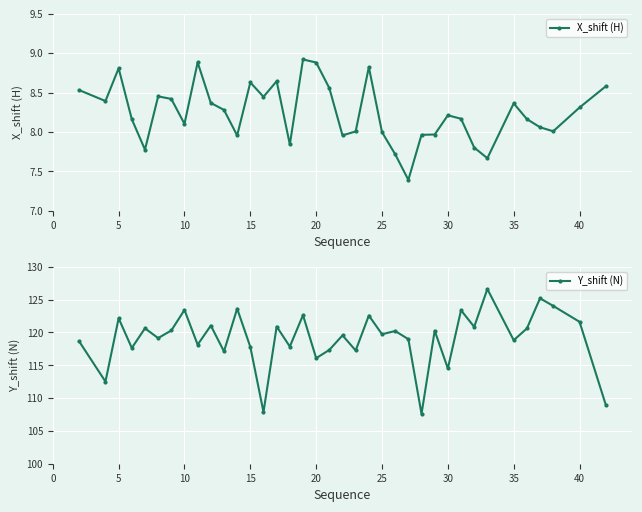

Where is the first local maximum for Y_shift (N)?

5